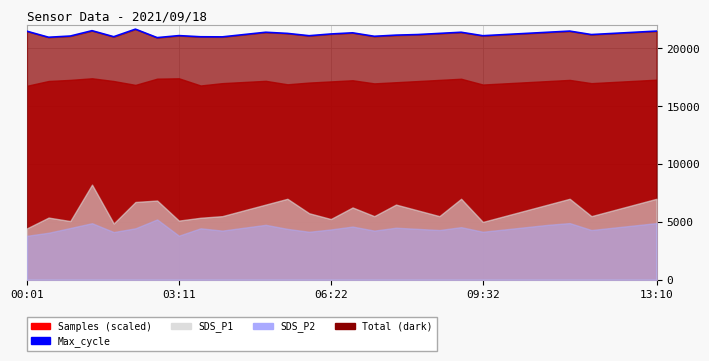

Count the number of categories in the chart.

30